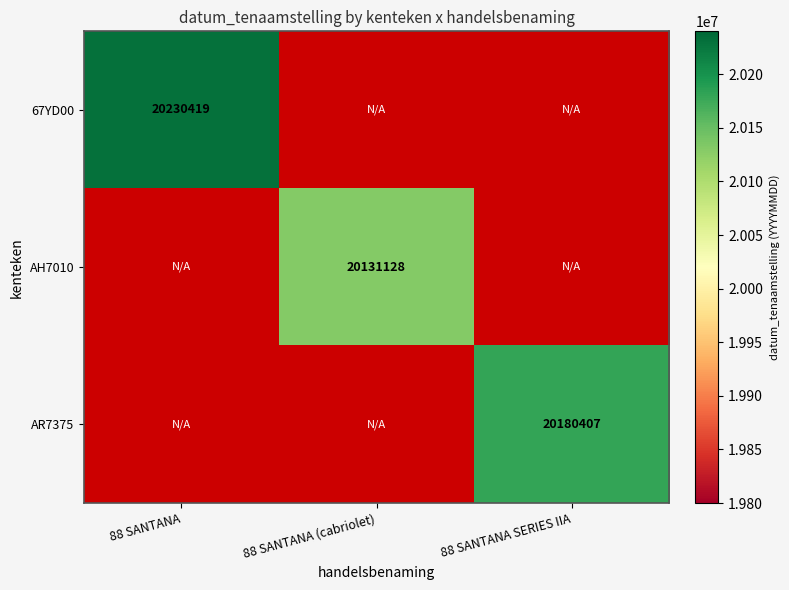

The value of AH7010 at 88 SANTANA (cabriolet) is 32350533. True or false?

False